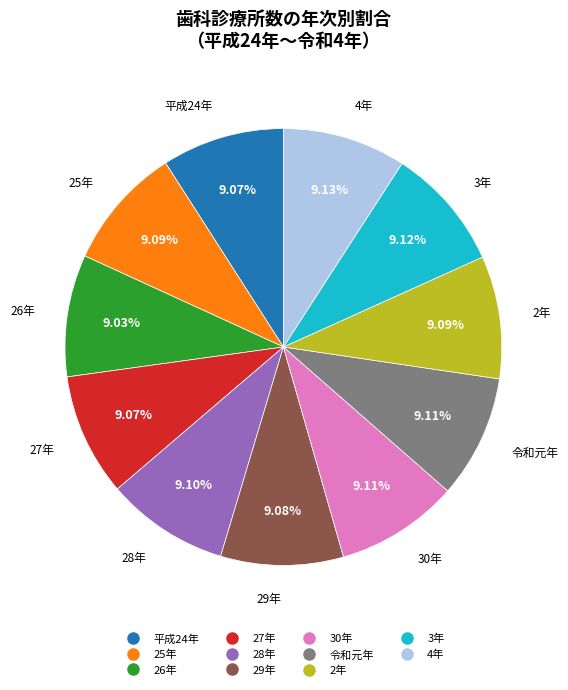

How many slices are in this pie chart?

11